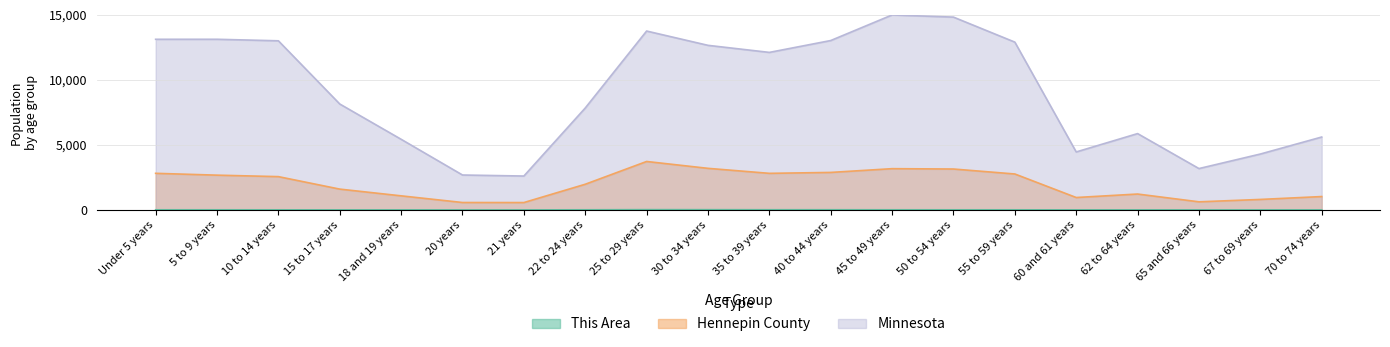

Reading left to right, transcribe all the data shown in this chart.

This Area: 9.0	8.6	6.5	3.6	3.2	1.4	1.6	9.8	21.6	18.9	13.9	13.2	9.9	7.8	7.4	2.3	2.5	0.9	1.7	1.3
Hennepin County: 2815.2	2673.9	2560.8	1600.9	1082.7	569.9	566.3	1974.2	3726.4	3198.3	2813.7	2884.3	3173.2	3146.1	2764.1	953.8	1221.4	622.4	806.0	1027.9
Minnesota: 13127.8	13129.0	13011.1	8149.2	5433.8	2685.8	2606.8	7840.6	13762.3	12662.4	12119.2	13031.8	15000.0	14833.5	12909.4	4459.4	5872.0	3181.6	4298.8	5607.7